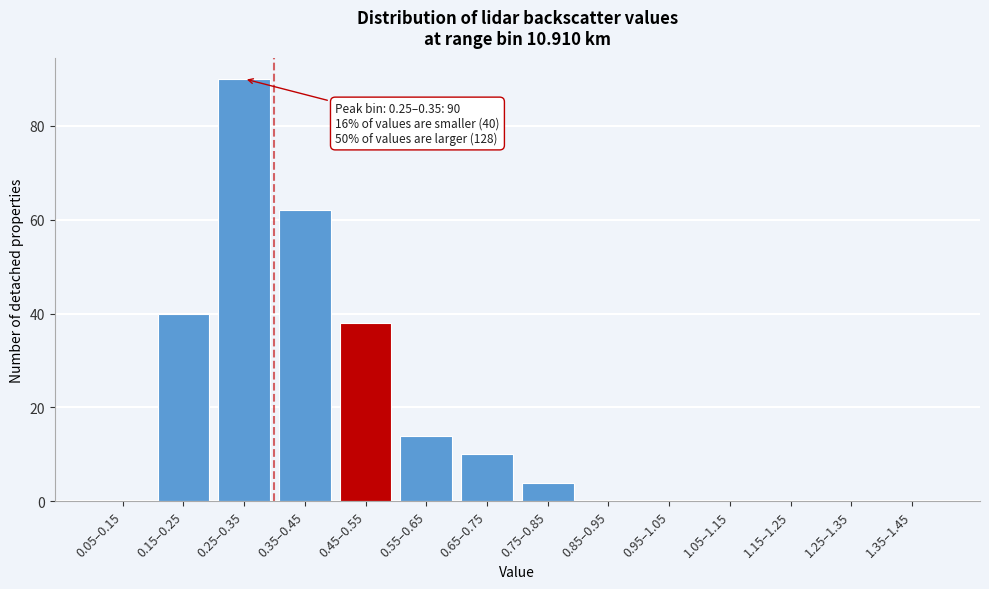

Reading right to left, list all the values displayed in this chart.

1.35–1.45=0	1.25–1.35=0	1.15–1.25=0	1.05–1.15=0	0.95–1.05=0	0.85–0.95=0	0.75–0.85=4	0.65–0.75=10	0.55–0.65=14	0.45–0.55=38	0.35–0.45=62	0.25–0.35=90	0.15–0.25=40	0.05–0.15=0